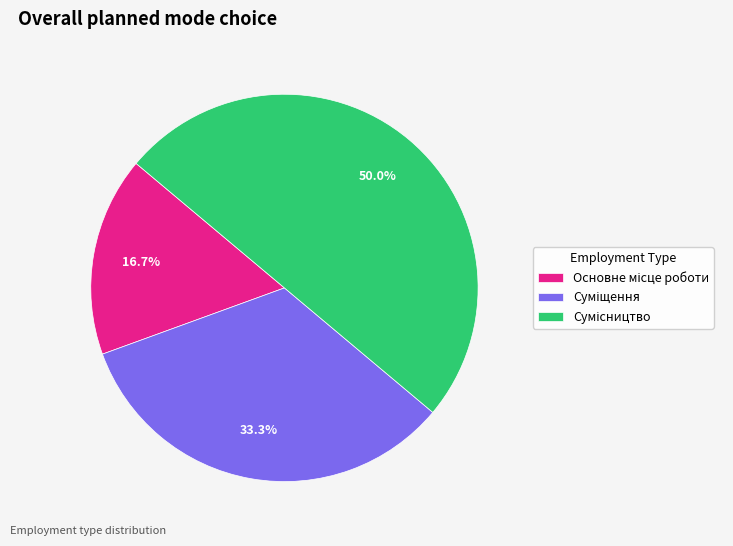

Count the number of slices in the pie.

3